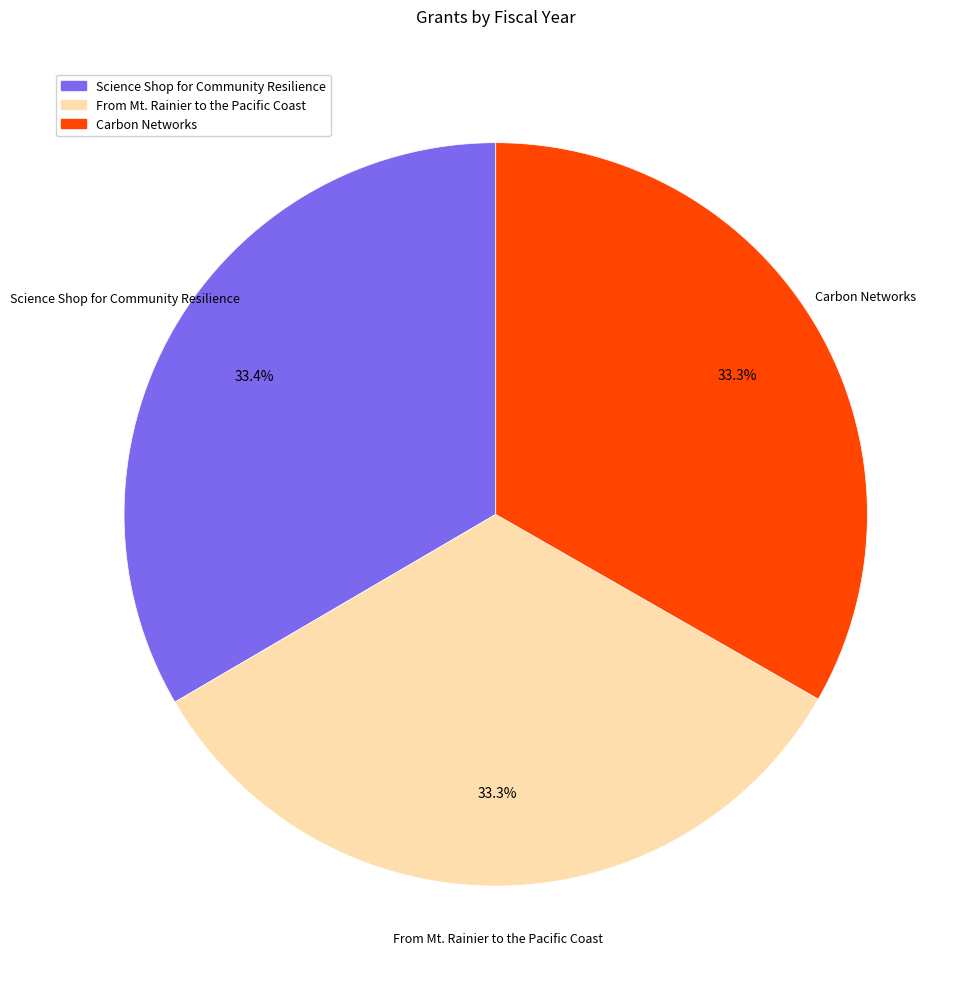

What percentage is the From Mt. Rainier to the Pacific Coast slice, to the nearest percent?

33%